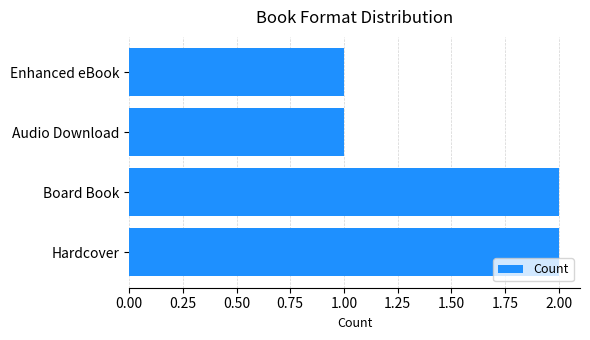

Between Board Book and Audio Download, which is larger?

Board Book